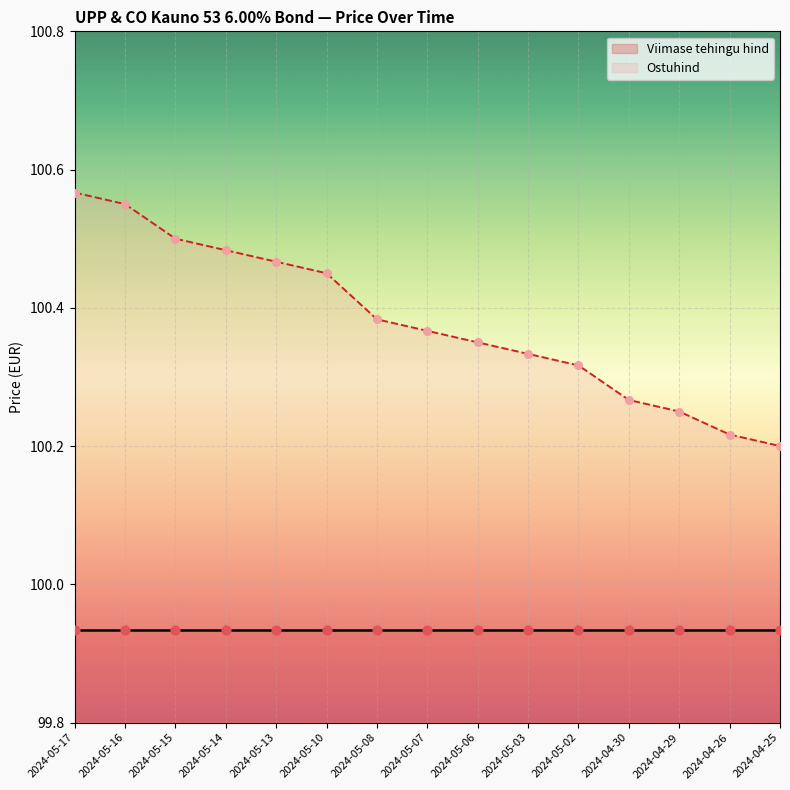

Which has a higher value, 2024-05-07 or 2024-04-30?

2024-05-07